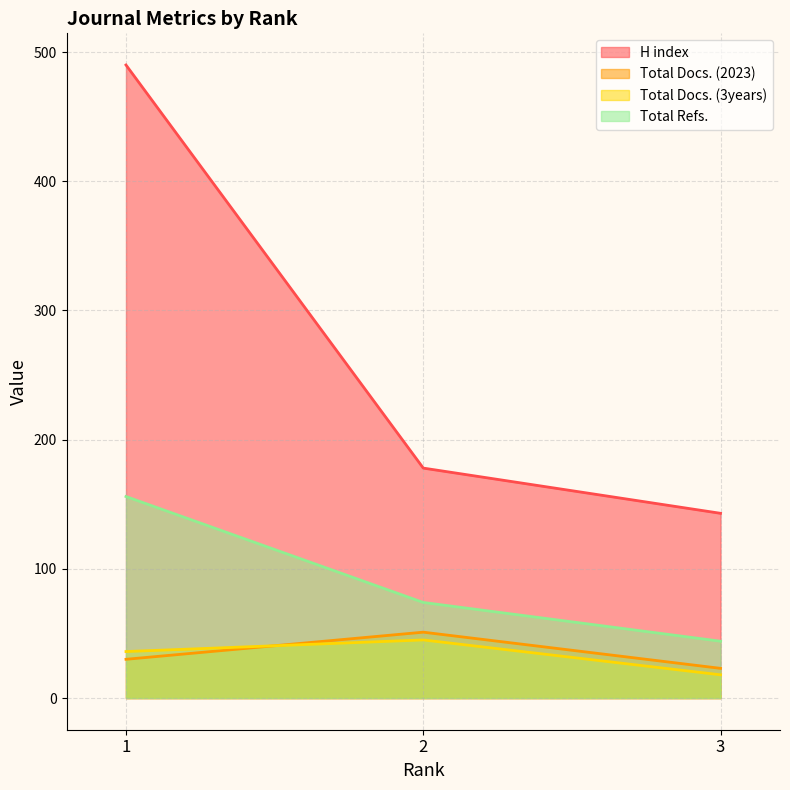

Where is Total Refs. nearest to the value 100?

2